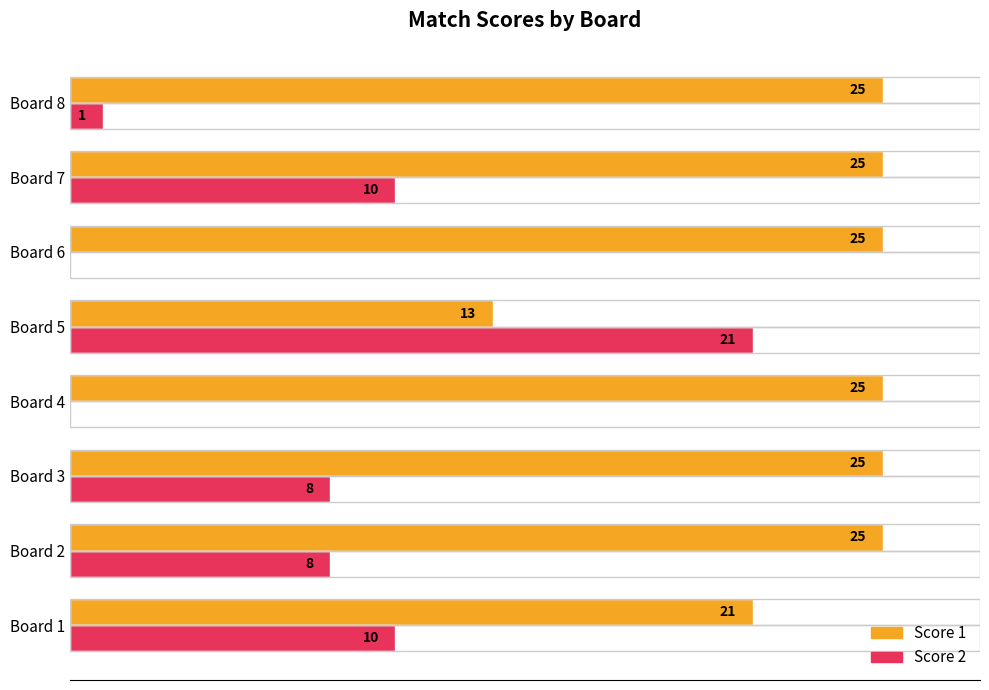

Which series has the largest total across all categories?

Score 1